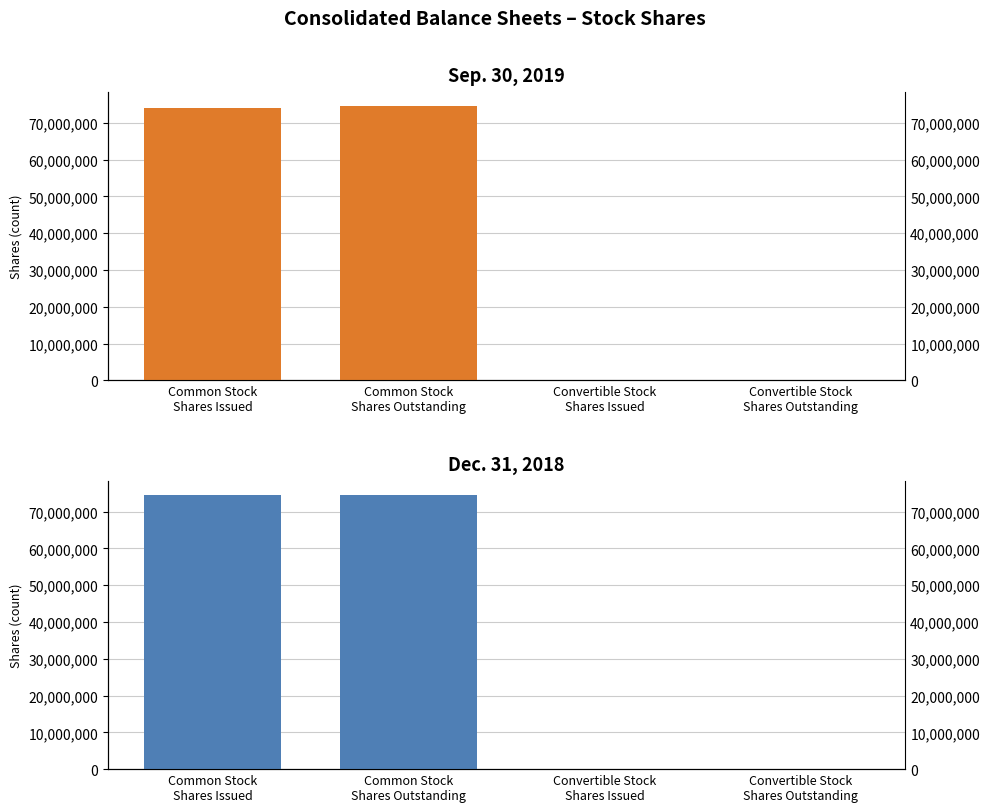

Rank the series by their average value, from highest to lowest.

Dec. 31, 2018, Sep. 30, 2019